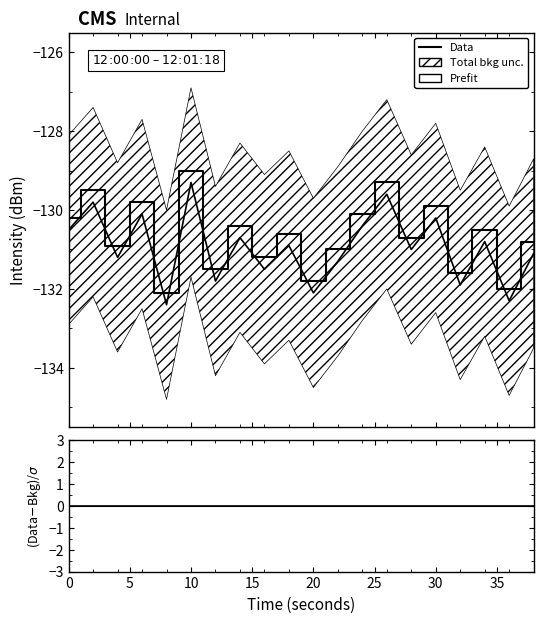

What is the smallest value displayed?

-132.4